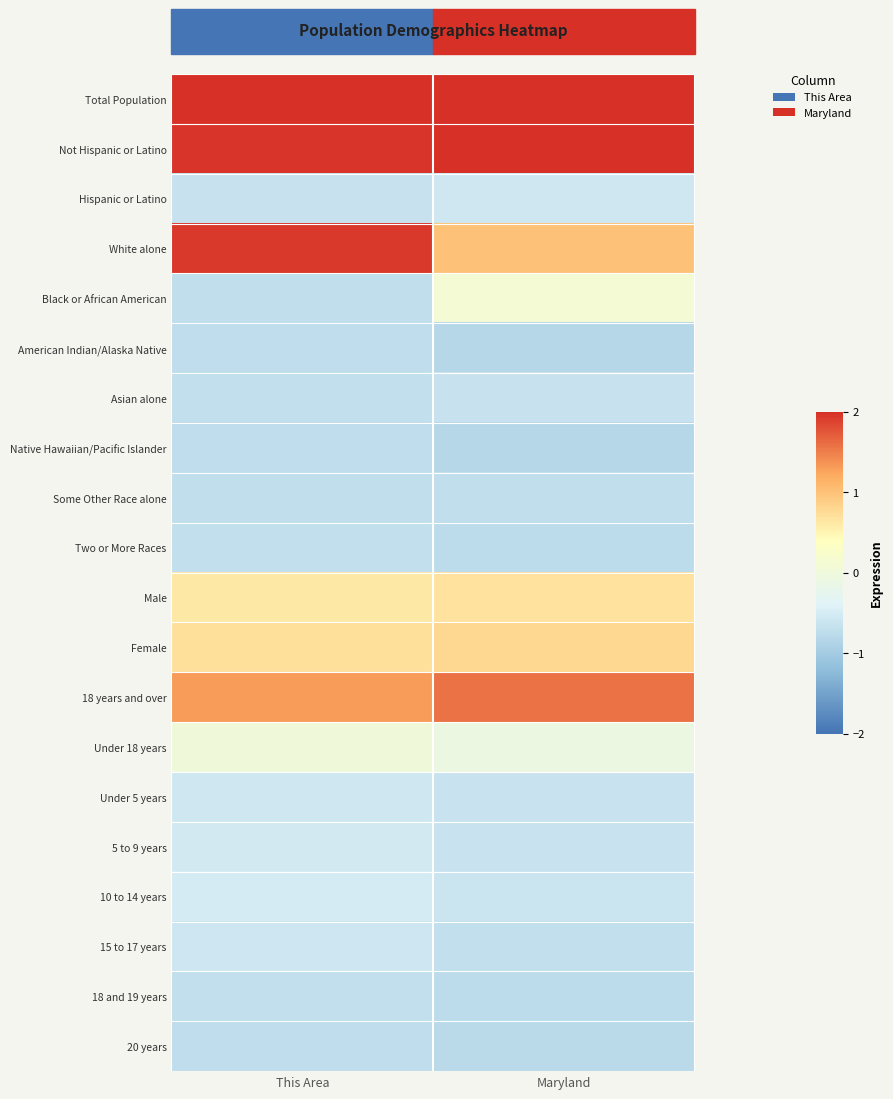

At This Area, list the series in order from smallest to largest.

Native Hawaiian/Pacific Islander, American Indian/Alaska Native, 20 years, Some Other Race alone, Black or African American, Two or More Races, 18 and 19 years, Asian alone, Hispanic or Latino, 15 to 17 years, Under 5 years, 5 to 9 years, 10 to 14 years, Under 18 years, Male, Female, 18 years and over, White alone, Not Hispanic or Latino, Total Population